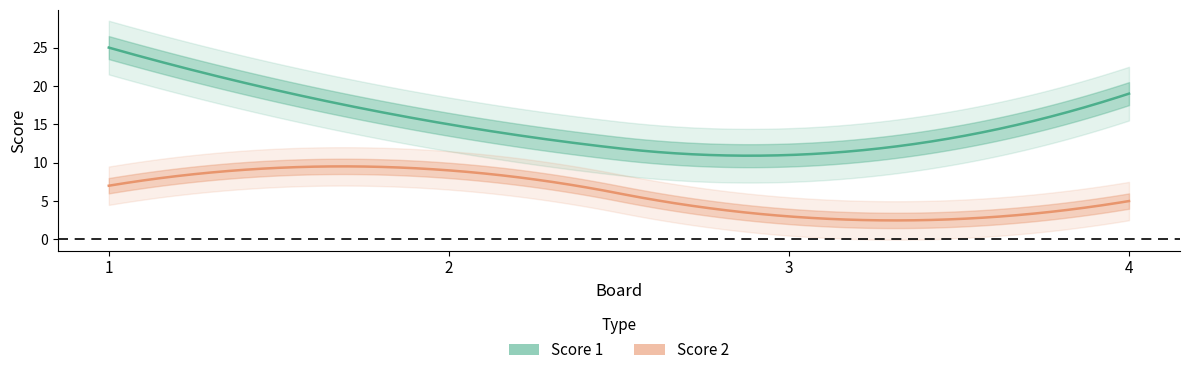

Which series has the largest range (max minus min)?

Score 1